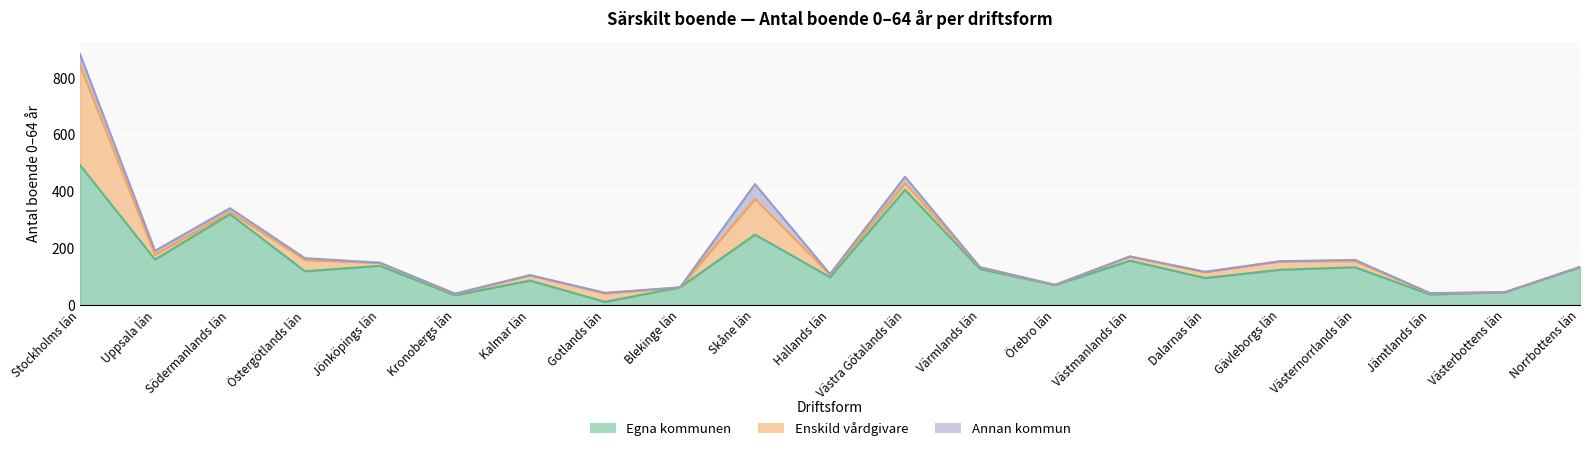

Does the chart display data point markers on the line(s)?

No